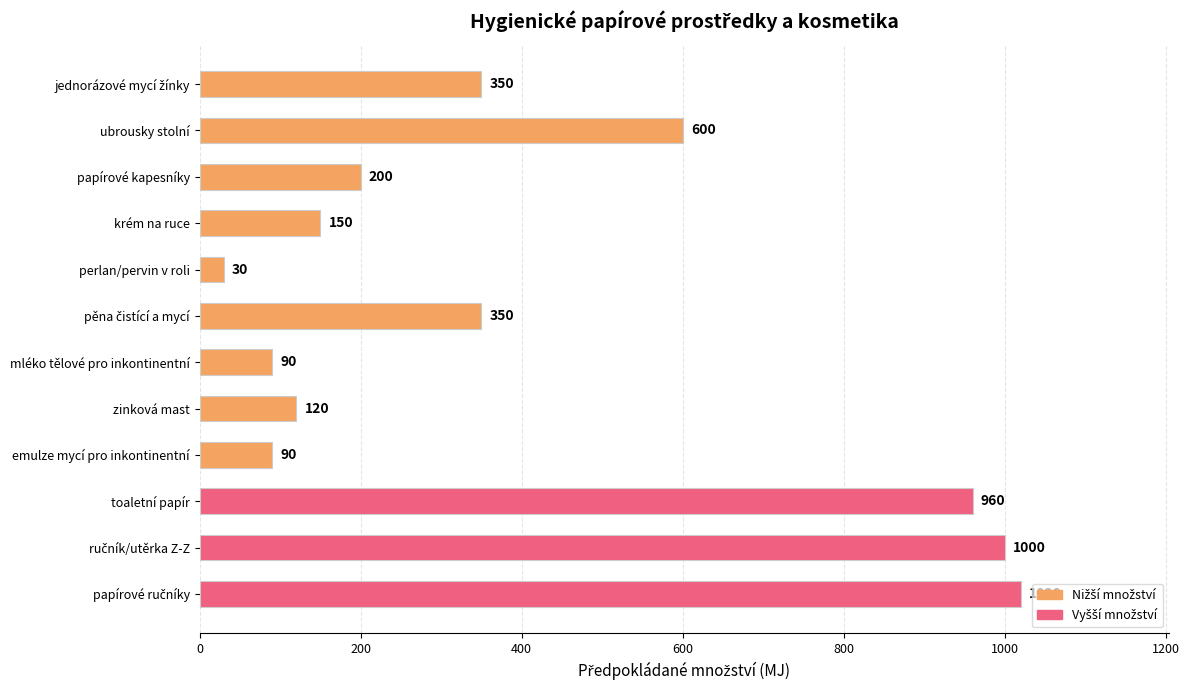

True or false: the data shows 212 at zinková mast.

False